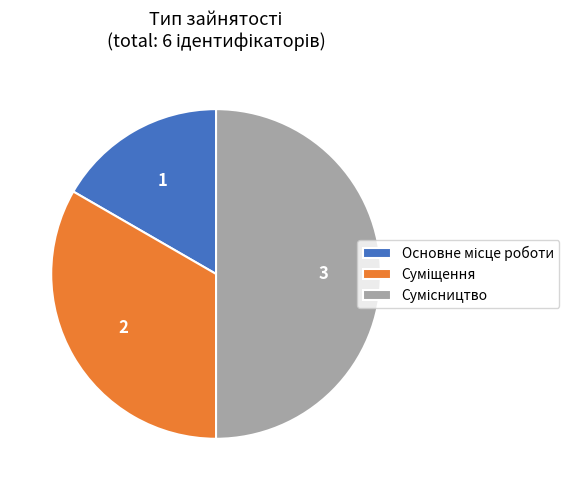

Is the sum of Суміщення and Сумісництво greater than half?

Yes